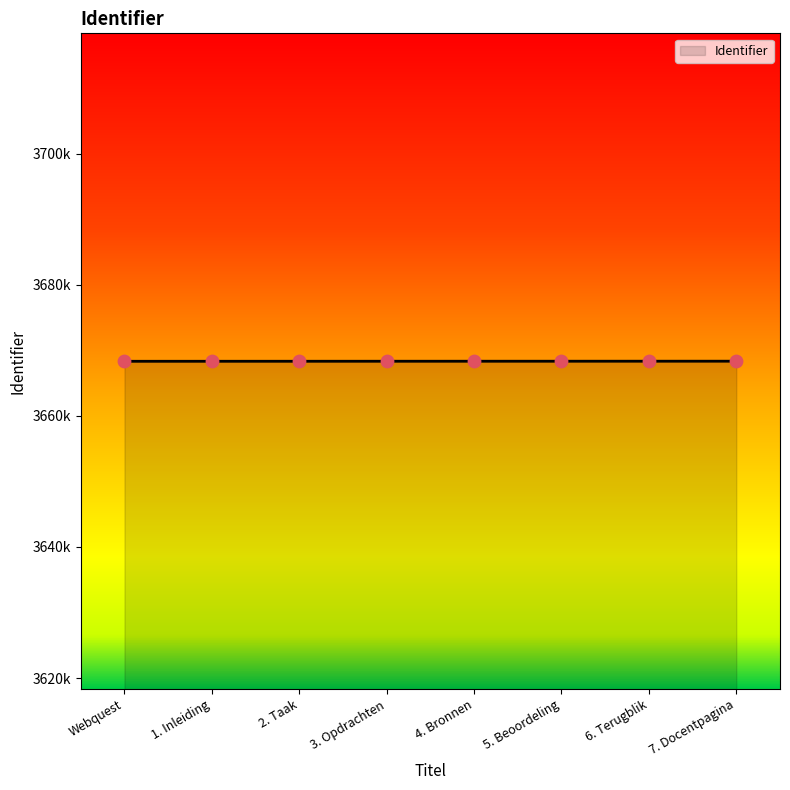

Between 7. Docentpagina and 1. Inleiding, which is larger?

7. Docentpagina